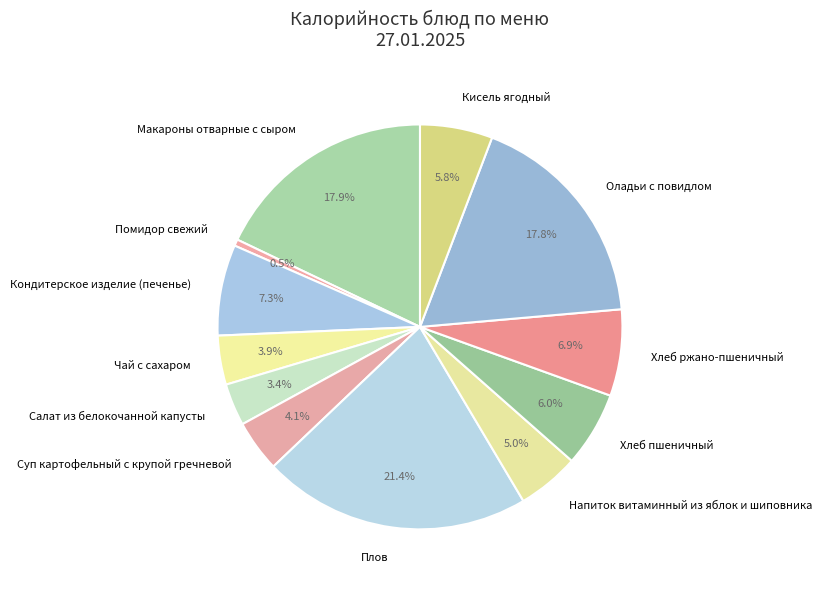

True or false: Суп картофельный с крупой гречневой accounts for 12% of the total.

False